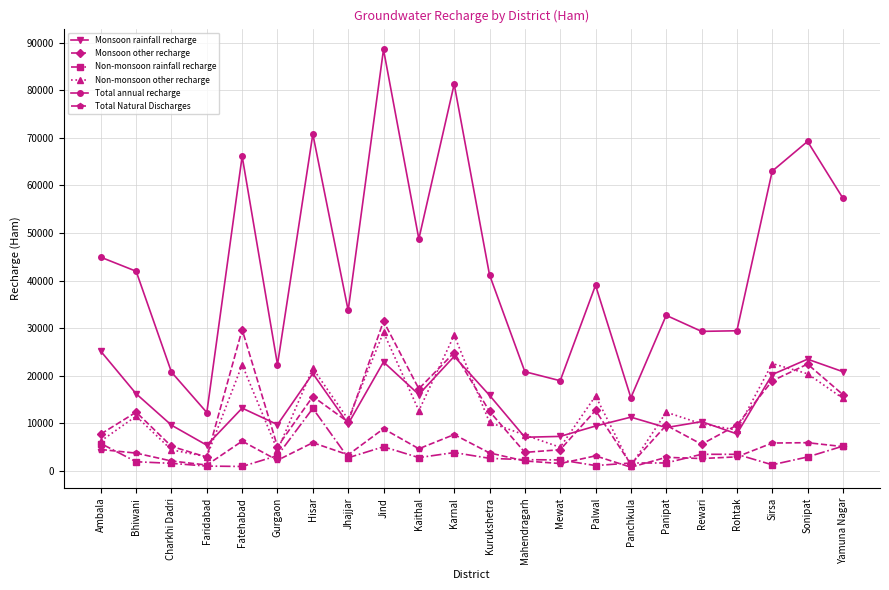

Does the chart display data point markers on the line(s)?

Yes